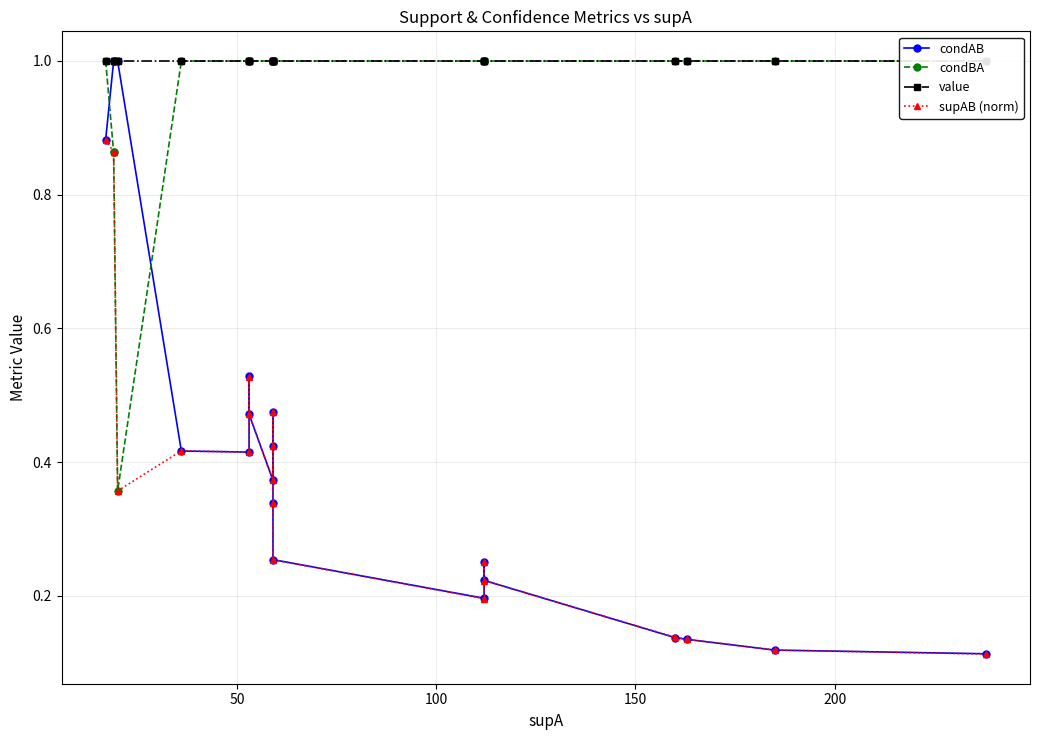

How many distinct data groups are displayed?

4